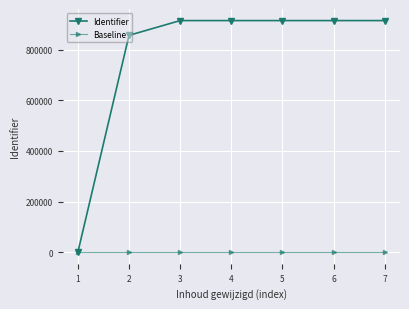

List the series in order of their overall mean, lowest first.

Baseline, Identifier